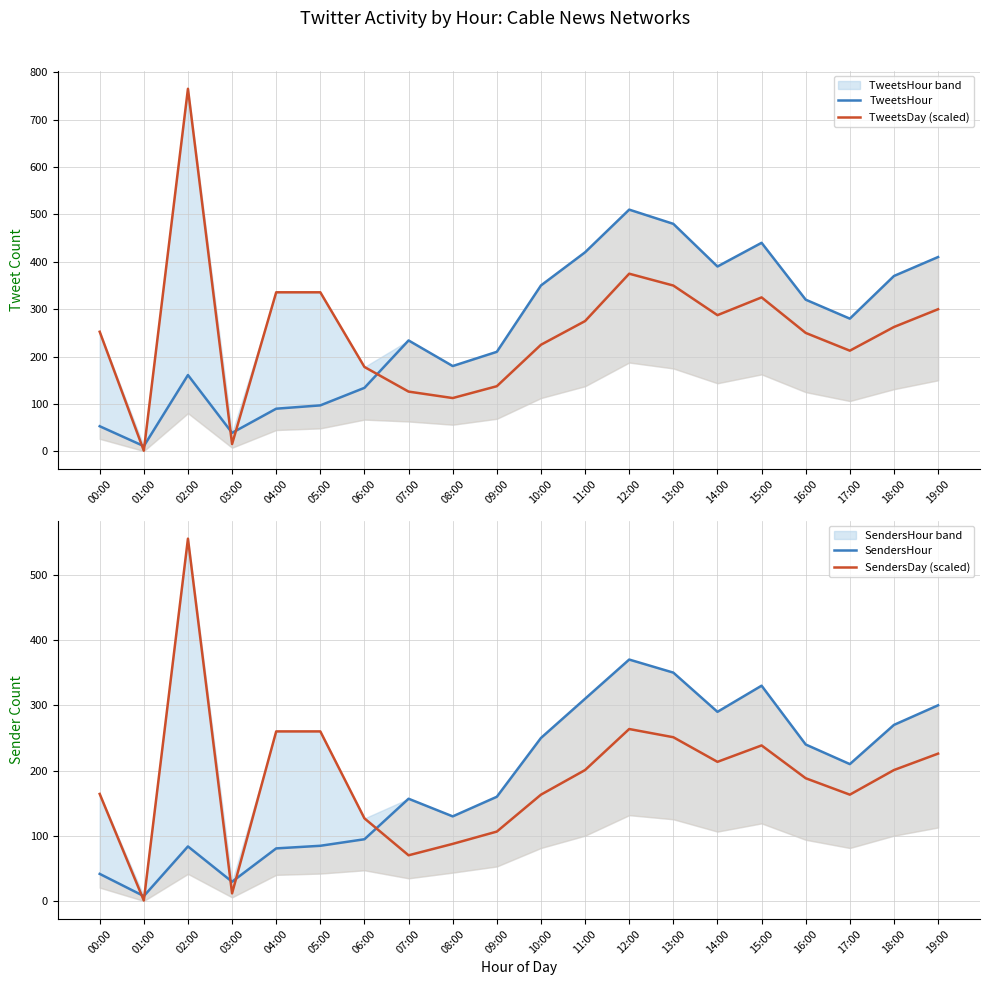

True or false: TweetsDay (scaled) and SendersDay (scaled) intersect in this chart.

False